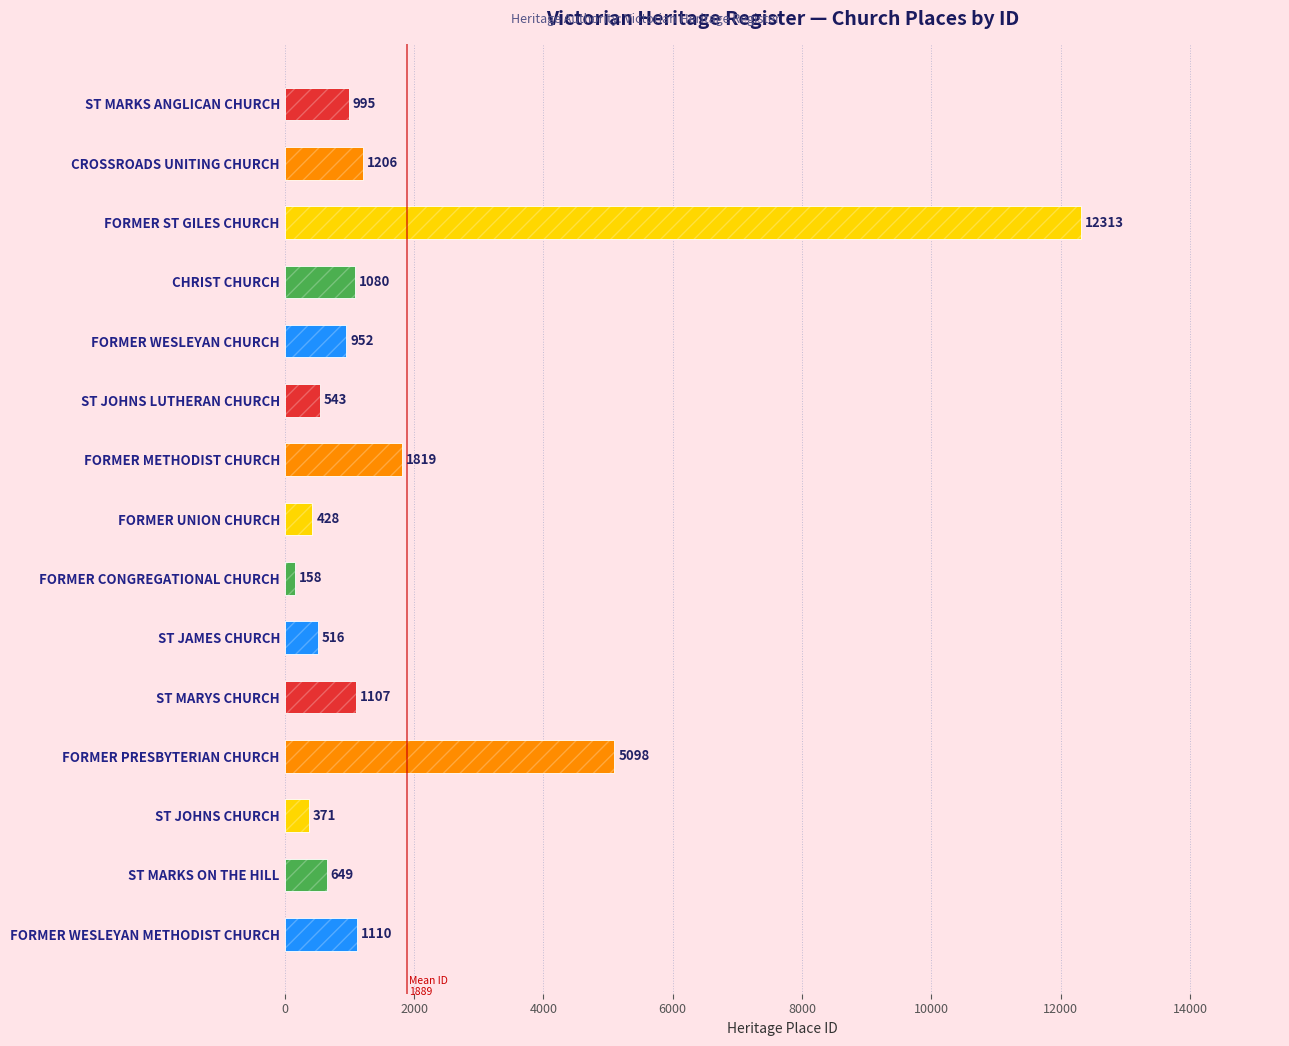

What is the smallest value displayed?

158